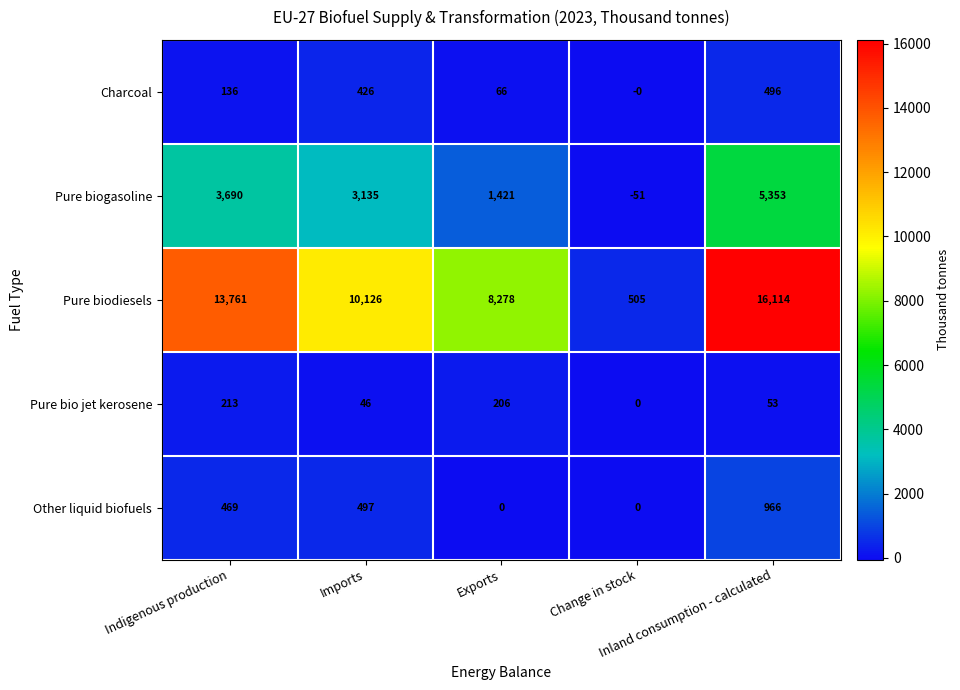

Which series has the largest total across all categories?

Pure biodiesels